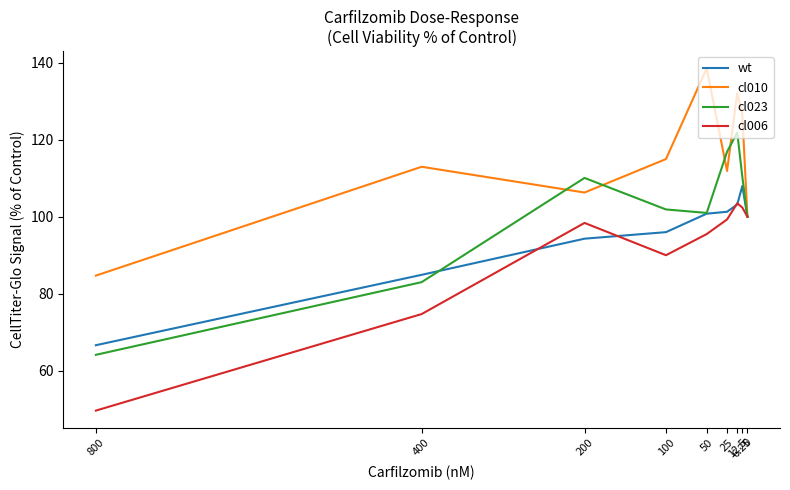

True or false: cl010 and wt intersect in this chart.

False